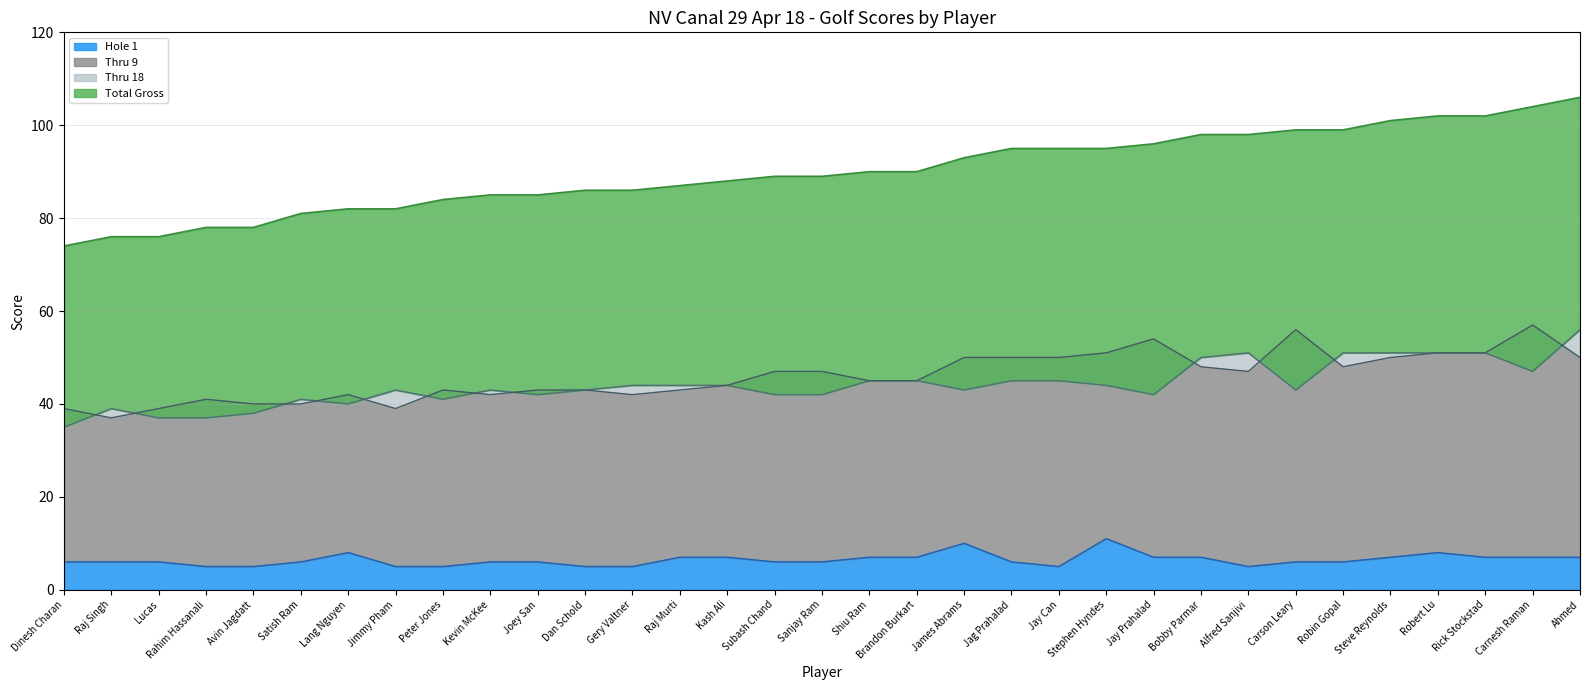

Between Rahim Hassanali and Joey San, which series saw the biggest shift?

Total Gross